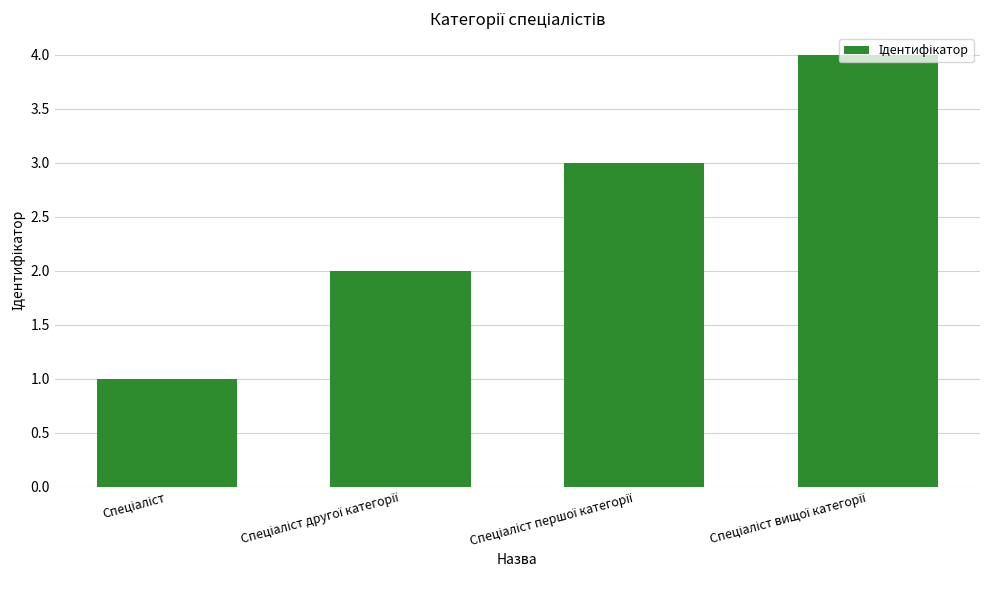

What is the greatest value displayed?

4